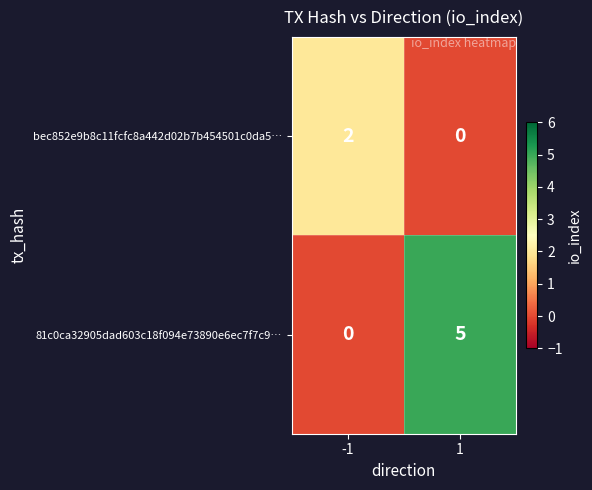

The bec852e9b8c11fcfc8a442d02b7b454501c0da5… series shows 1 at 1. True or false?

False